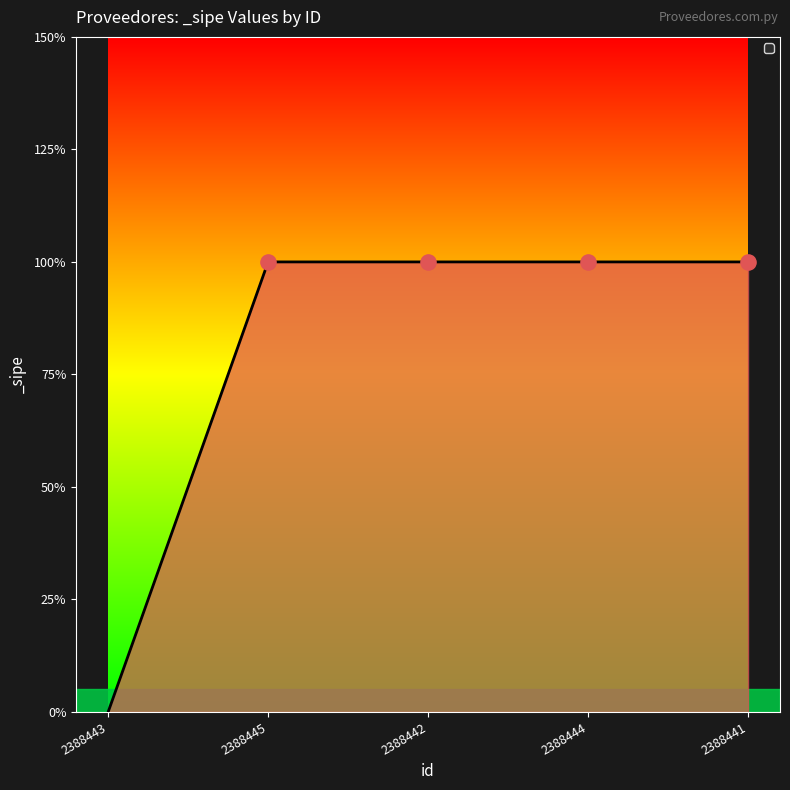

Between 2388444 and 2388443, which is larger?

2388444